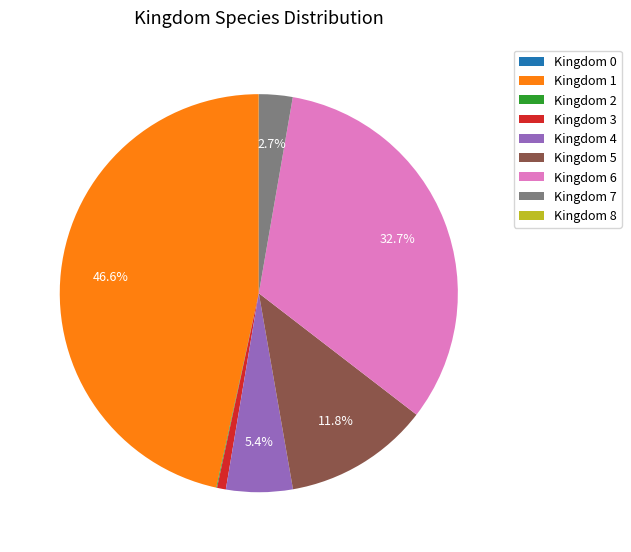

Does any single category account for the majority?

No